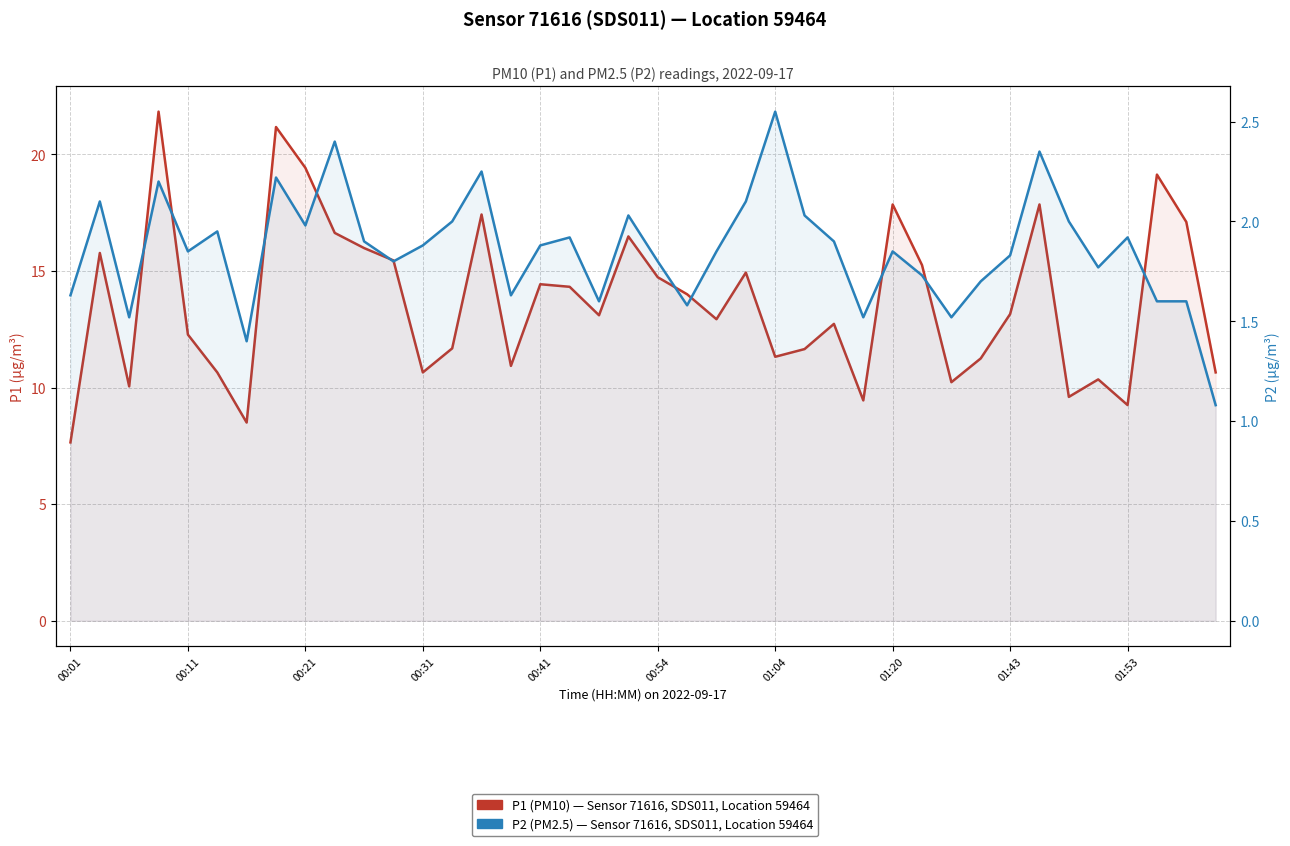

True or false: P2 (PM2.5) — Sensor 71616, Location 59464 (SDS011) has more than 2 points higher than both neighbors.

True